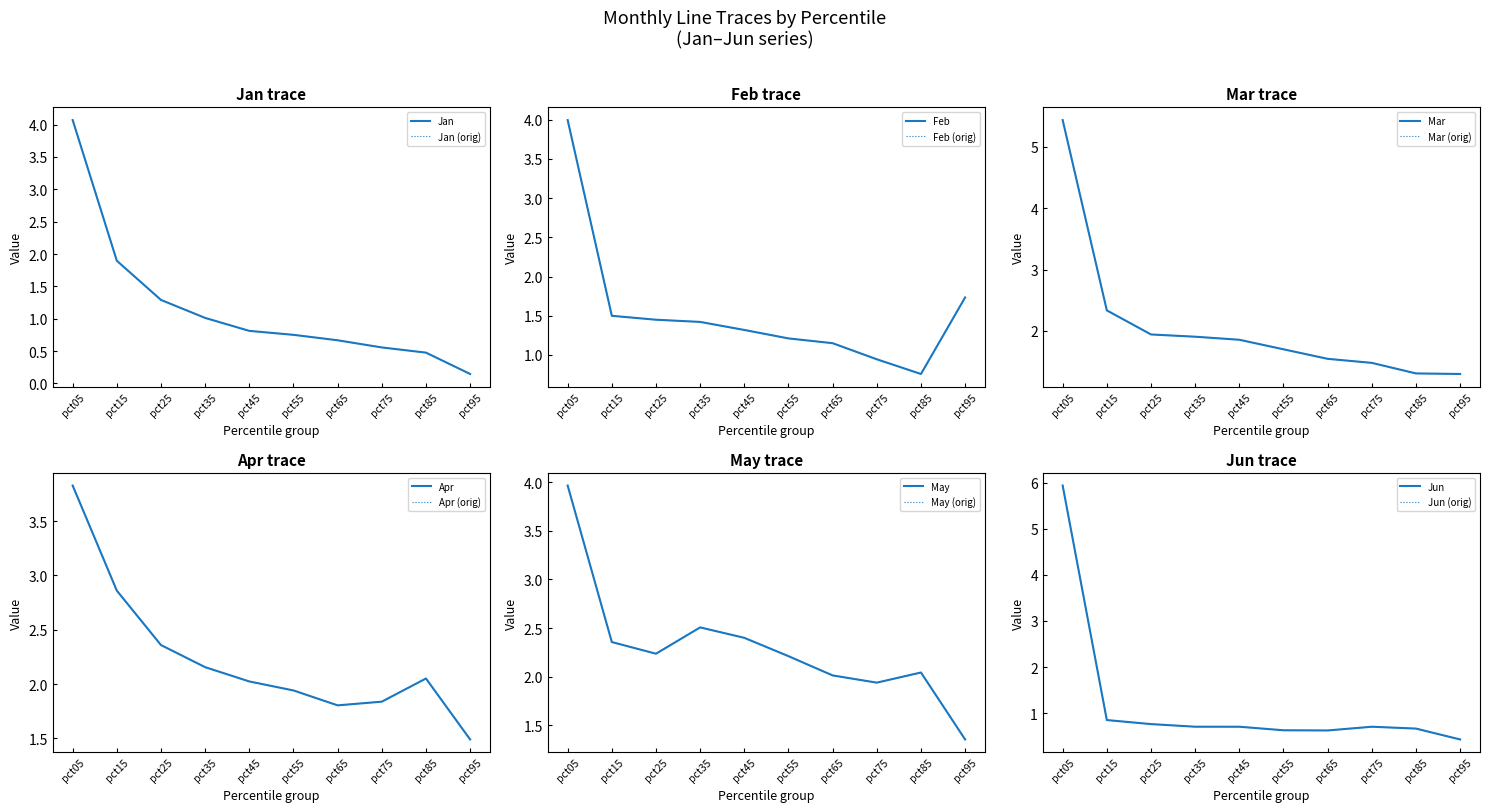

Reading left to right, list all the values displayed in this chart.

Jan: pct05=4.1	pct15=1.9	pct25=1.3	pct35=1.0	pct45=0.8	pct55=0.8	pct65=0.7	pct75=0.6	pct85=0.5	pct95=0.1
Feb: pct05=4.0	pct15=1.5	pct25=1.4	pct35=1.4	pct45=1.3	pct55=1.2	pct65=1.1	pct75=0.9	pct85=0.8	pct95=1.7
Mar: pct05=5.4	pct15=2.3	pct25=1.9	pct35=1.9	pct45=1.9	pct55=1.7	pct65=1.5	pct75=1.5	pct85=1.3	pct95=1.3
Apr: pct05=3.8	pct15=2.9	pct25=2.4	pct35=2.2	pct45=2.0	pct55=1.9	pct65=1.8	pct75=1.8	pct85=2.1	pct95=1.5
May: pct05=4.0	pct15=2.4	pct25=2.2	pct35=2.5	pct45=2.4	pct55=2.2	pct65=2.0	pct75=1.9	pct85=2.0	pct95=1.4
Jun: pct05=5.9	pct15=0.8	pct25=0.8	pct35=0.7	pct45=0.7	pct55=0.6	pct65=0.6	pct75=0.7	pct85=0.7	pct95=0.4